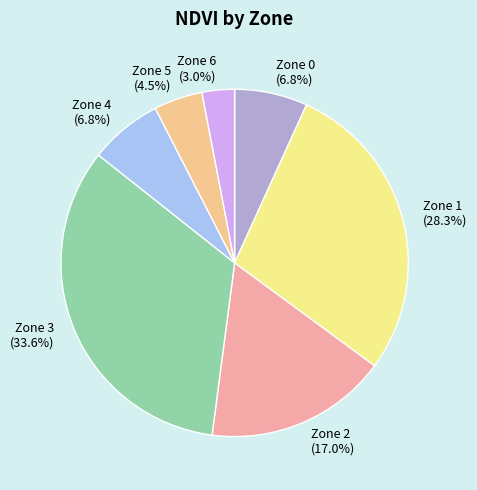

To the nearest percent, what portion does Zone 0 represent?

7%